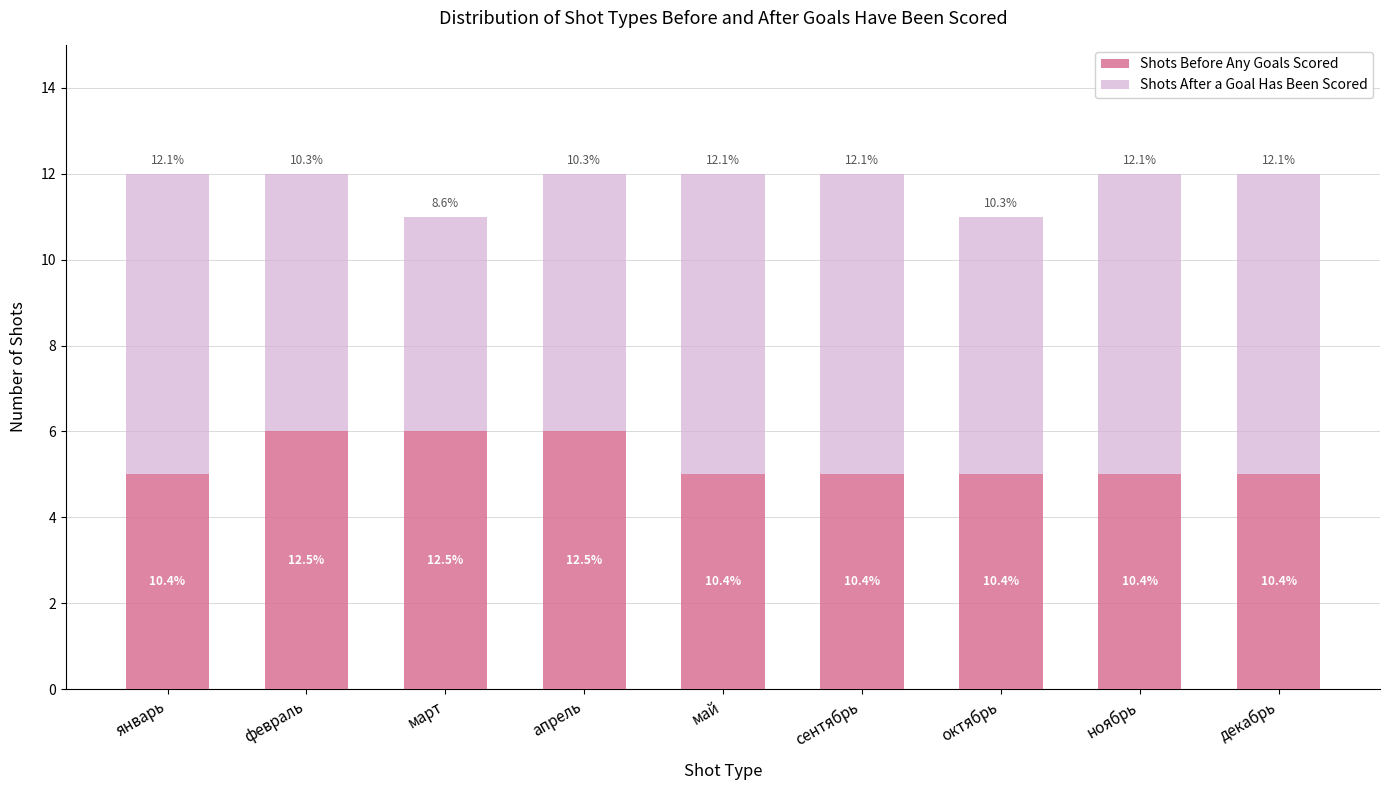

What is the value of the Shots Before Any Goals Scored bar at the 6th from the left?

5